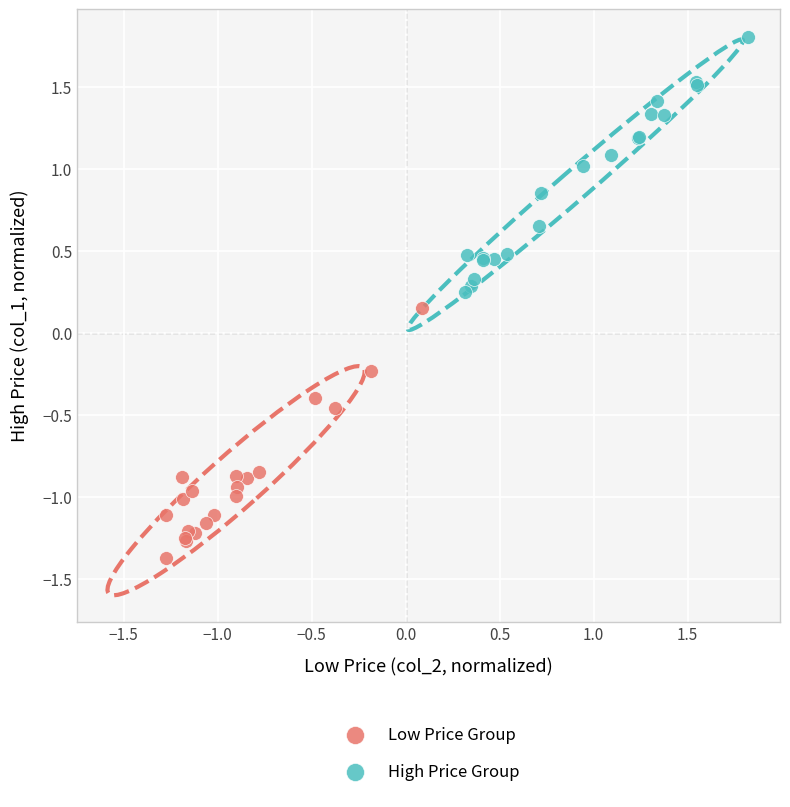

Which series reaches the maximum Y coordinate?

High Price Group